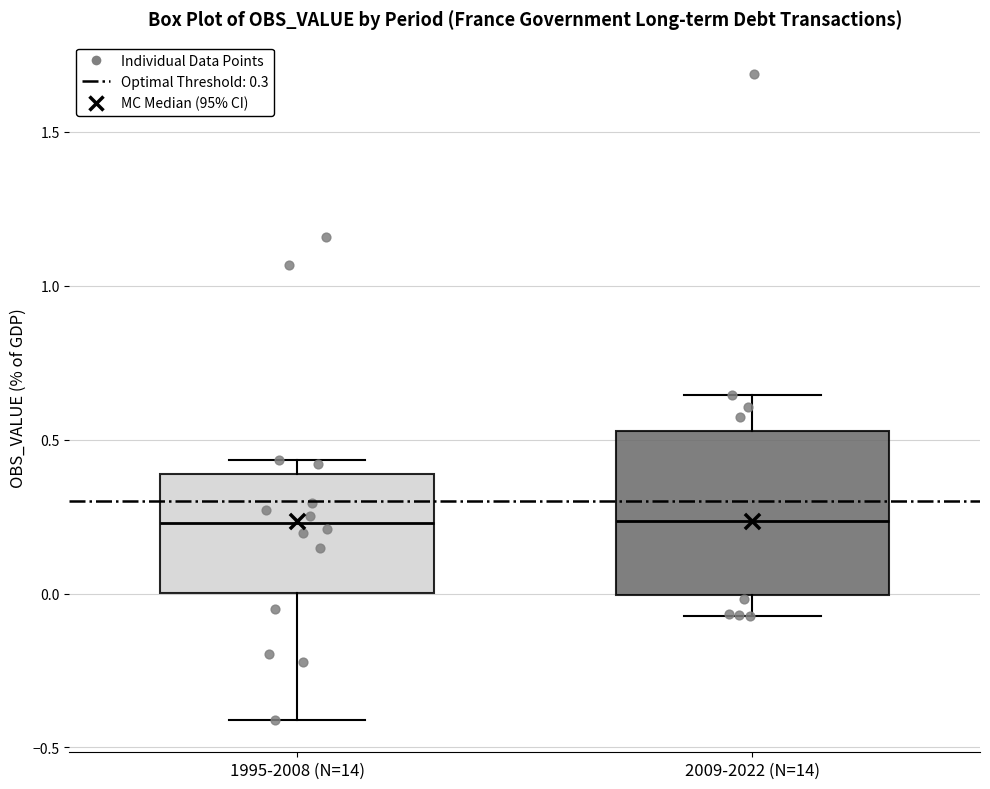

Which box is the tallest, from its lower edge to its upper edge?

2009-2022 (N=14)